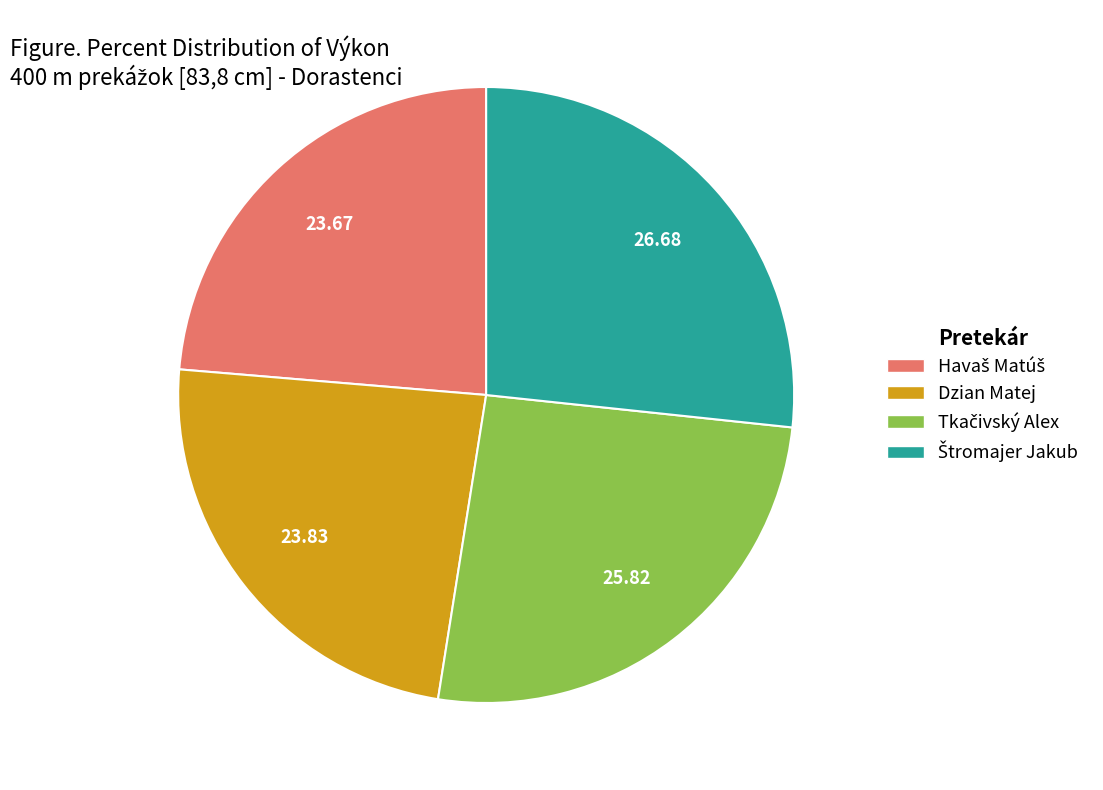

Count the number of slices in the pie.

4